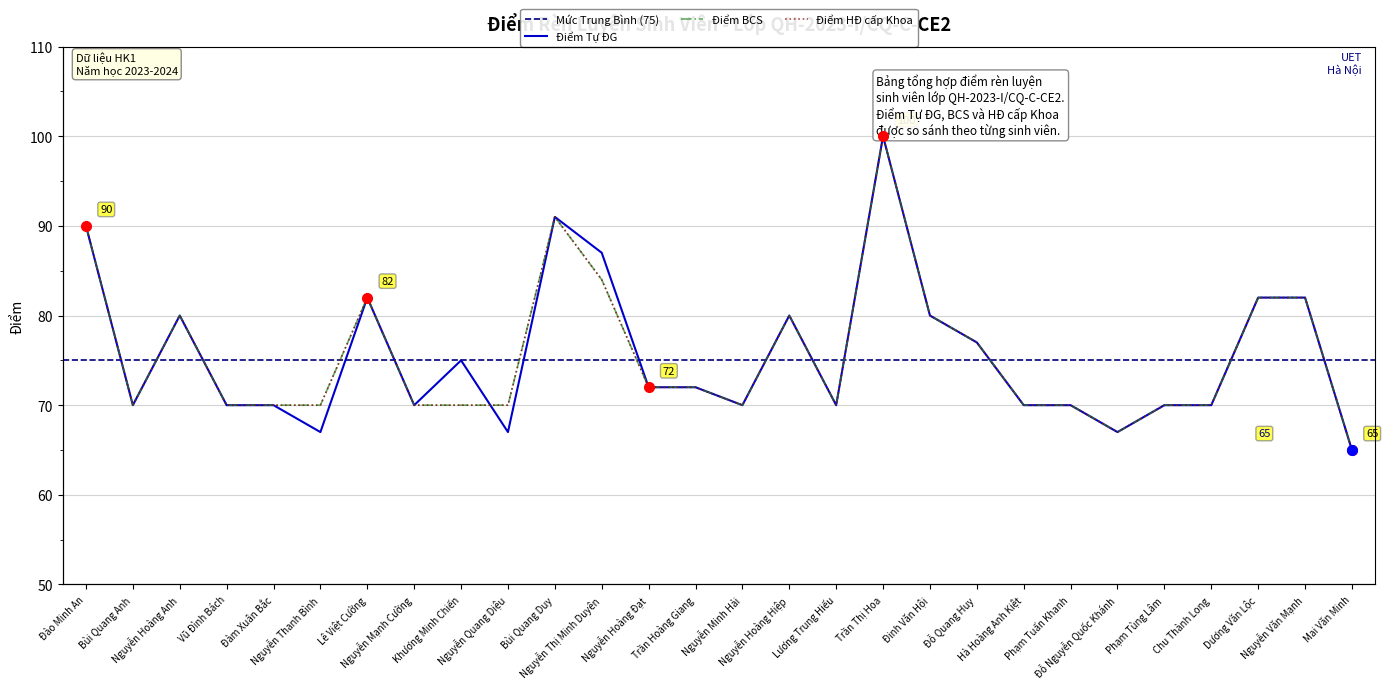

Which series has the largest total across all categories?

Điểm Tự ĐG